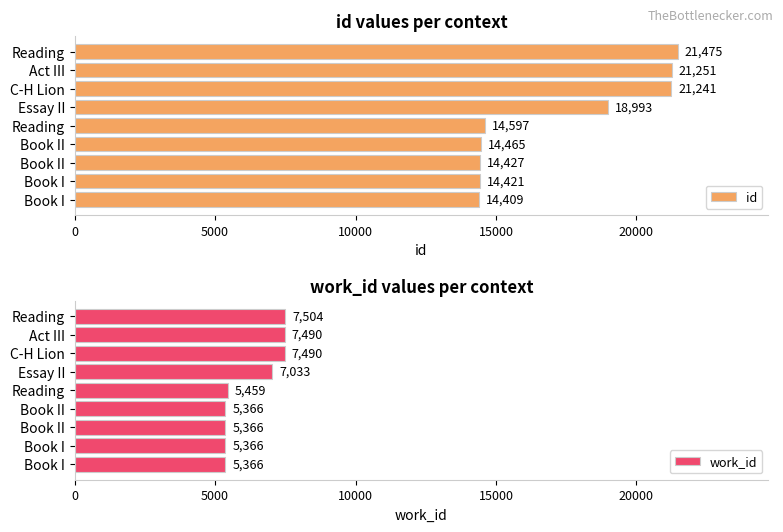

Is the value of id at Book I greater than the value of work_id at Book I?

Yes